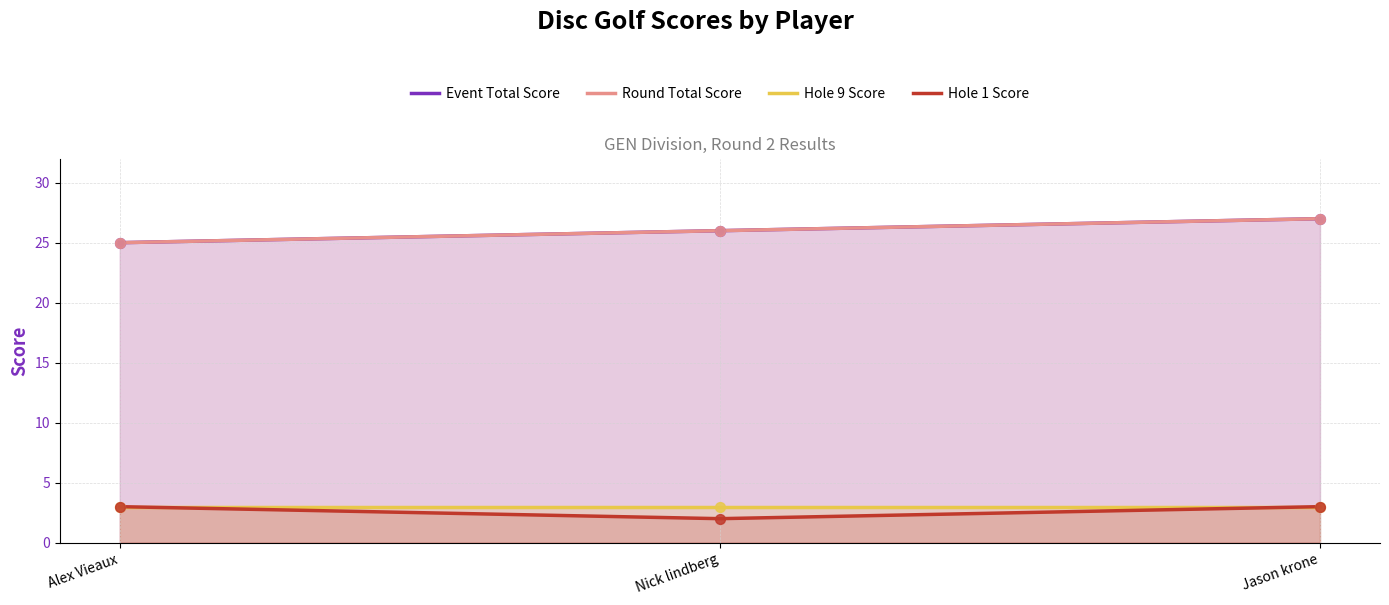

Which series has the largest total across all categories?

Event Total Score